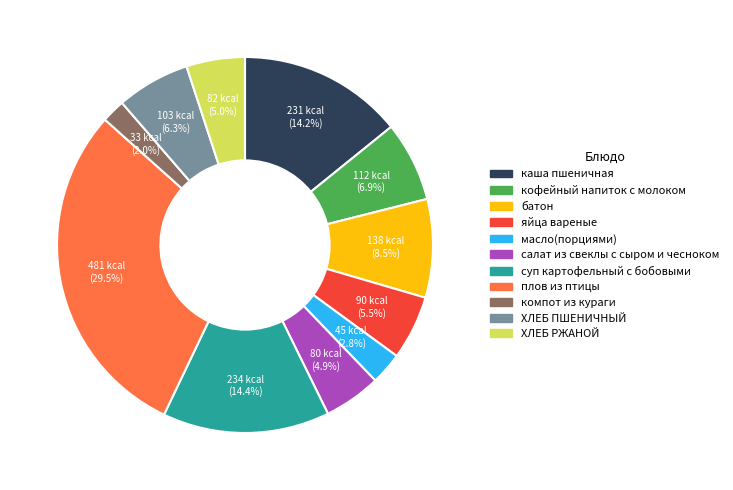

True or false: плов из птицы accounts for 39% of the total.

False